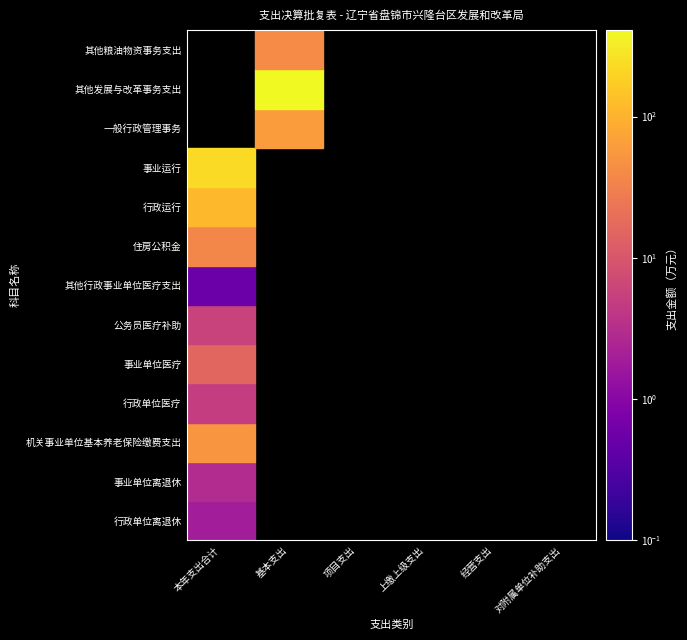

The value of 行政运行 at 1 is 0.0. True or false?

True